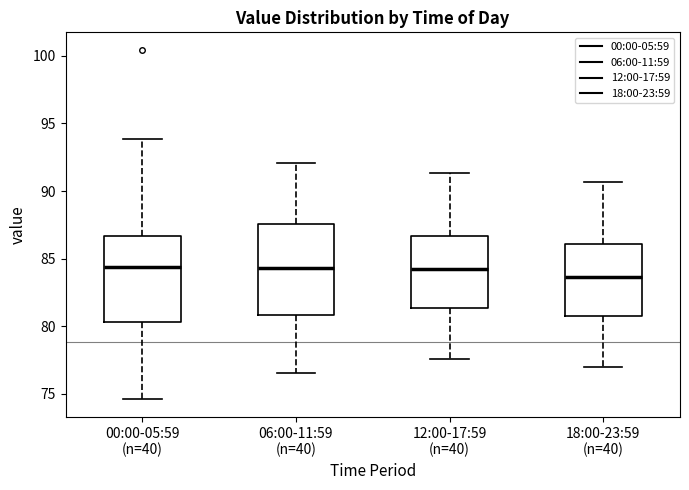

Reading left to right, transcribe this box plot: for each box, give where its median line is, the range the box spans, and where its two whiskers end, as read against the y-axis. The values are not printed on the chart, so give them approximately, as read against the axis.

00:00-05:59 (n=40): median 84.5, box 80.5 to 86.5, whiskers 74.5 to 94.0
06:00-11:59 (n=40): median 84.5, box 81.0 to 87.5, whiskers 76.5 to 92.0
12:00-17:59 (n=40): median 84.0, box 81.5 to 86.5, whiskers 77.5 to 91.5
18:00-23:59 (n=40): median 83.5, box 81.0 to 86.0, whiskers 77.0 to 90.5